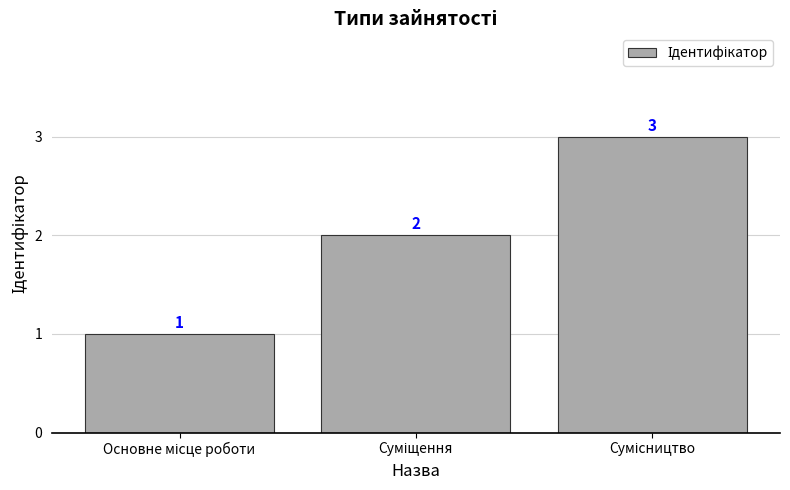

What is the value of the 1st bar from the left?

1